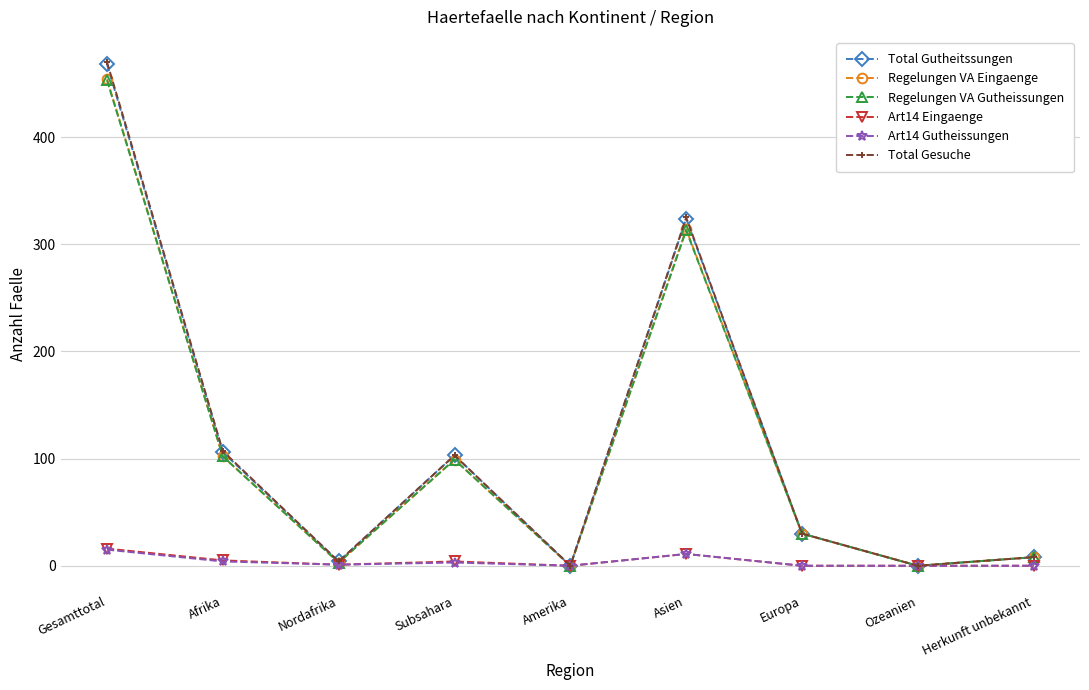

Which series has the widest spread of values?

Total Gesuche